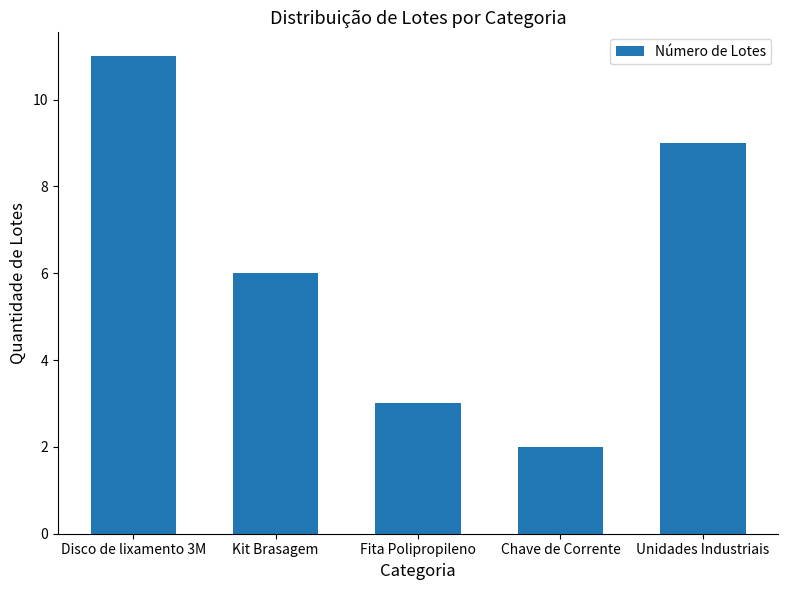

The value at Fita Polipropileno is 5. True or false?

False